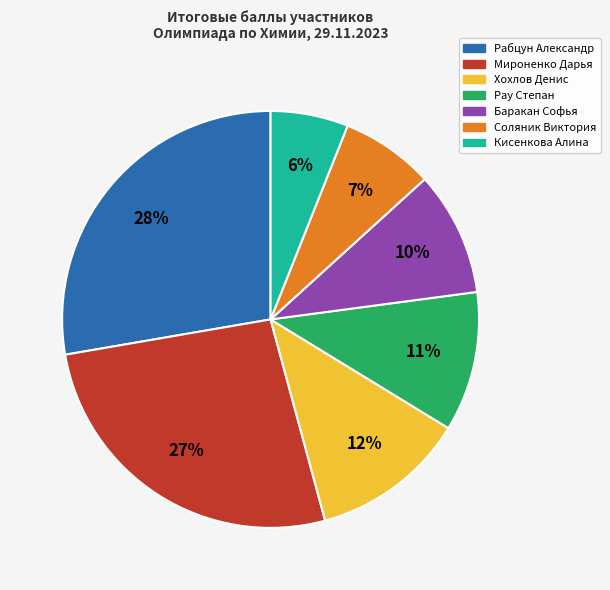

To the nearest percent, what is the difference between the largest and smallest slice percentages?

22%